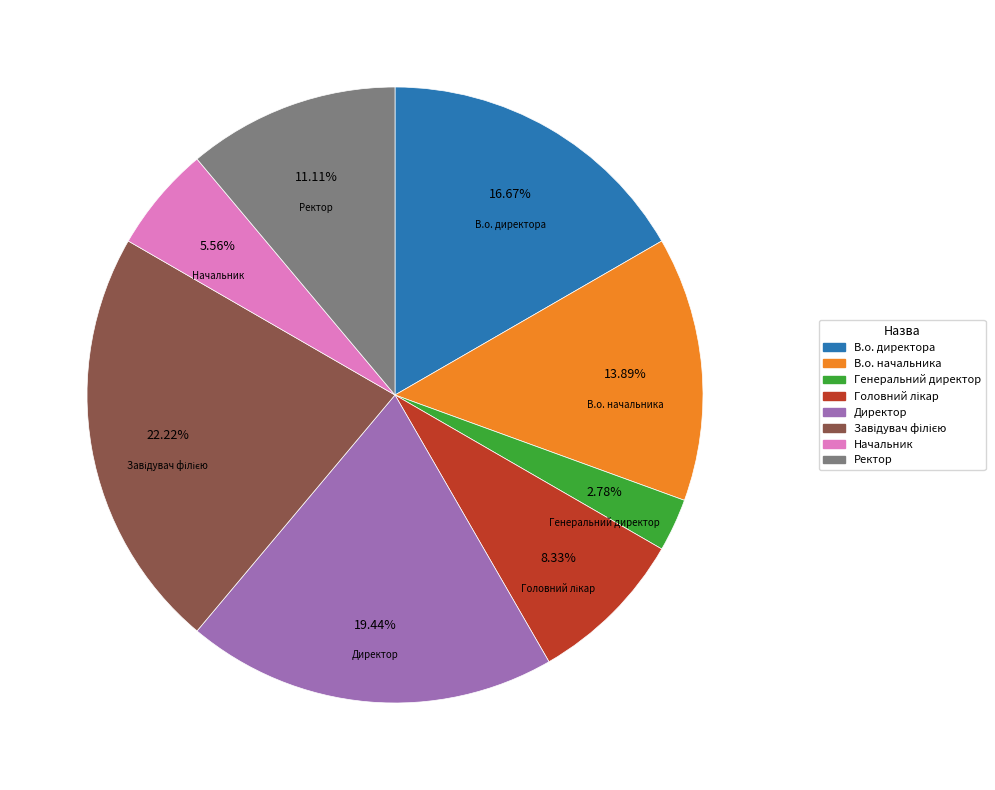

Is there any slice that represents more than half of the pie?

No